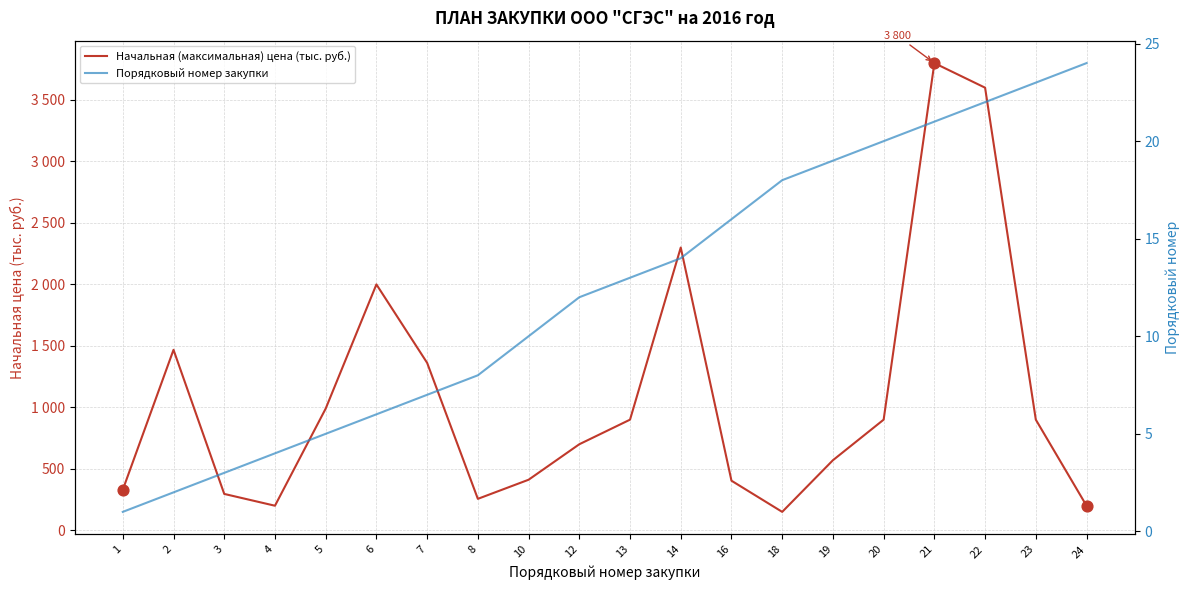

Which series reaches the minimum Y coordinate?

Порядковый номер закупки